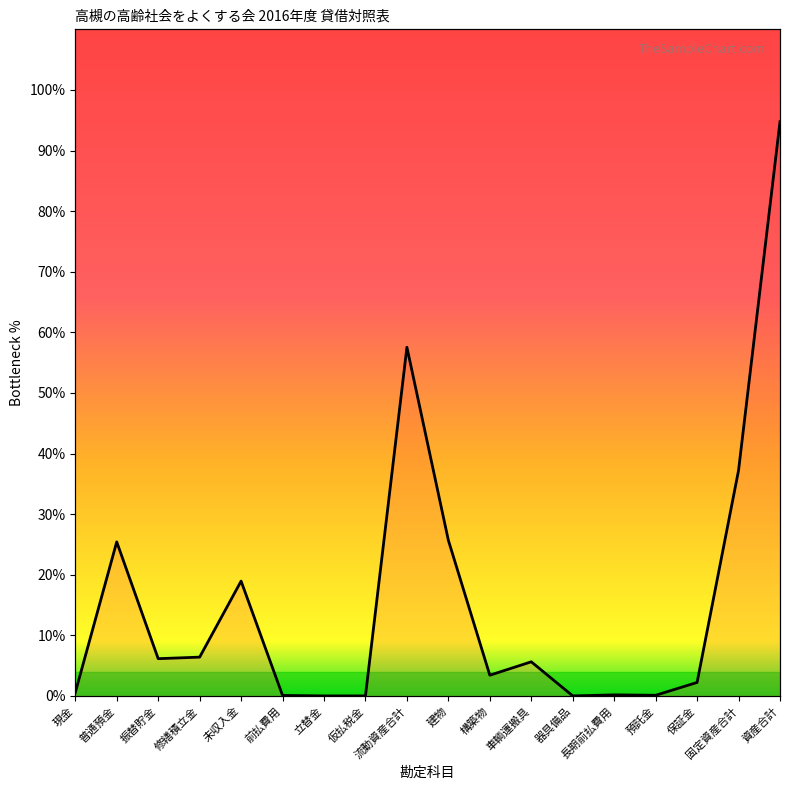

Reading left to right, transcribe all the data shown in this chart.

現金=0.6	普通預金=25.4	振替貯金=6.1	修繕積立金=6.4	未収入金=18.9	前払費用=0.1	立替金=0.0	仮払税金=0.0	流動資産合計=57.5	建物=25.7	構築物=3.4	車輌運搬具=5.6	器具備品=0.0	長期前払費用=0.2	預託金=0.1	保証金=2.2	固定資産合計=37.2	資産合計=94.8